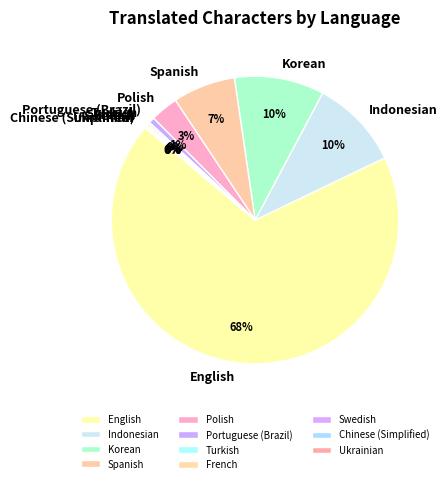

Which slice is the largest?

English